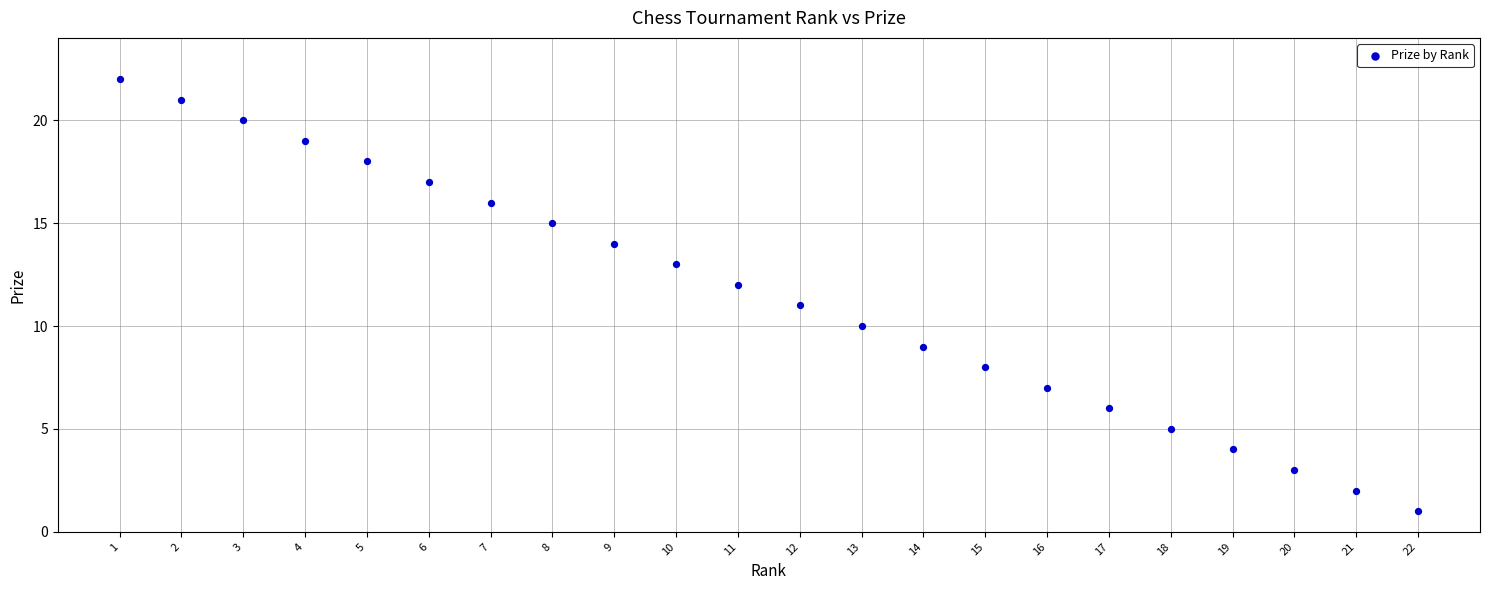

List the coordinates of all points as (X, Y) pairs, reading left to right.

(1, 22)  (2, 21)  (3, 20)  (4, 19)  (5, 18)  (6, 17)  (7, 16)  (8, 15)  (9, 14)  (10, 13)  (11, 12)  (12, 11)  (13, 10)  (14, 9)  (15, 8)  (16, 7)  (17, 6)  (18, 5)  (19, 4)  (20, 3)  (21, 2)  (22, 1)